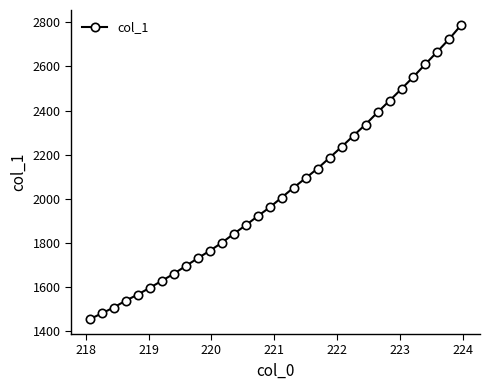

What is the sum of all values?

65048.4